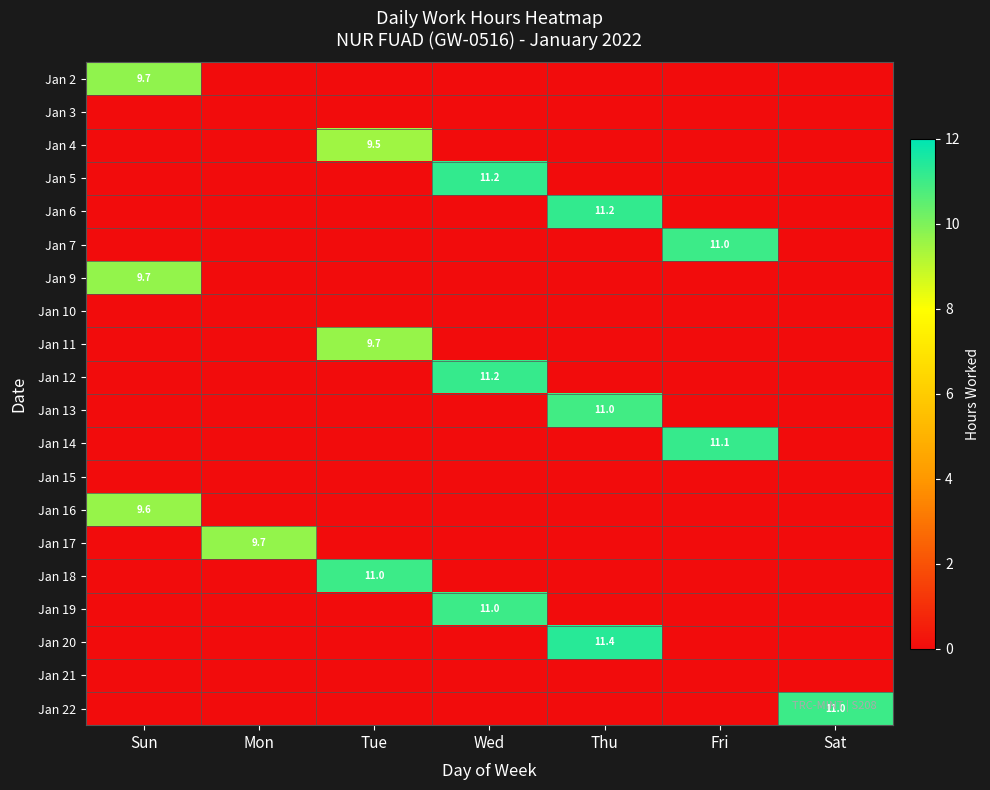

At which category is the sum across all series the highest?

Thu